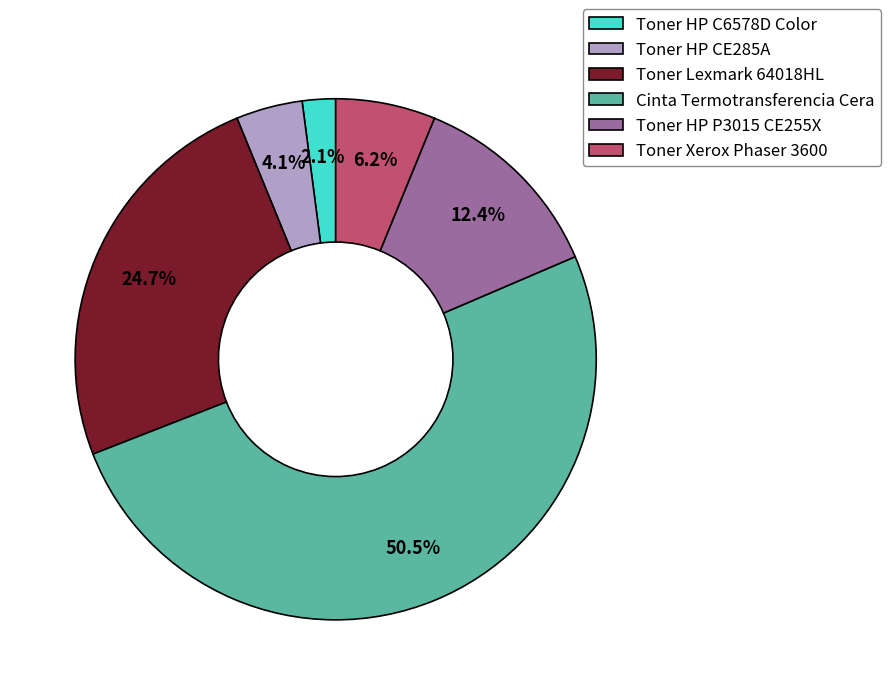

Which slice is the smallest?

Toner HP C6578D Color